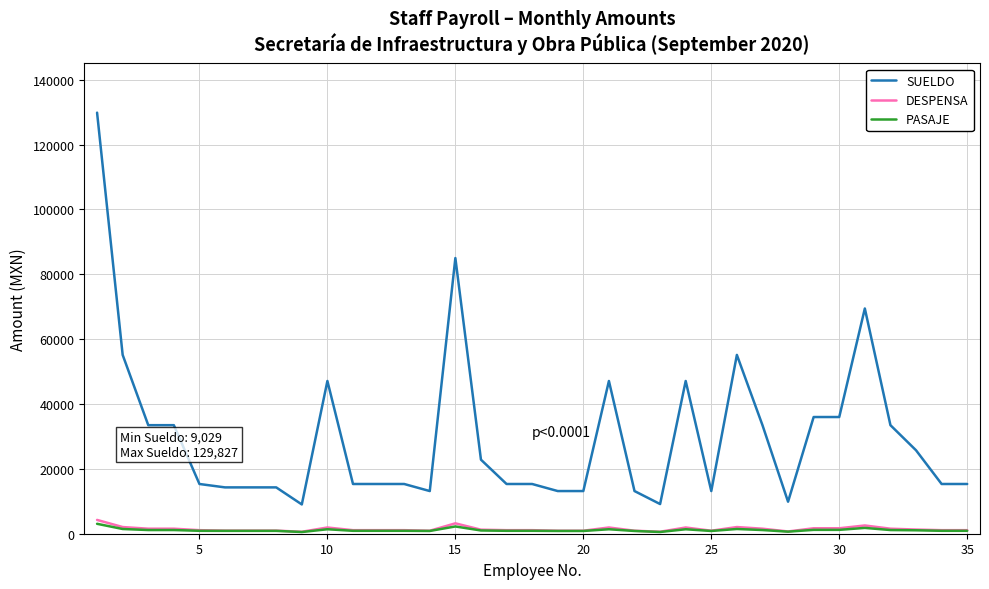

What is the average value of the SUELDO series?

29988